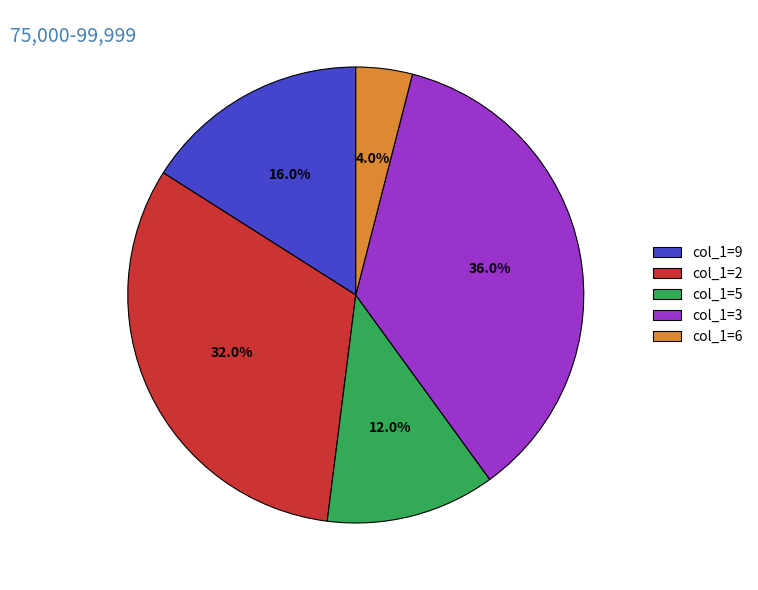

Rank the categories by value from lowest to highest.

col_1=6, col_1=5, col_1=9, col_1=2, col_1=3